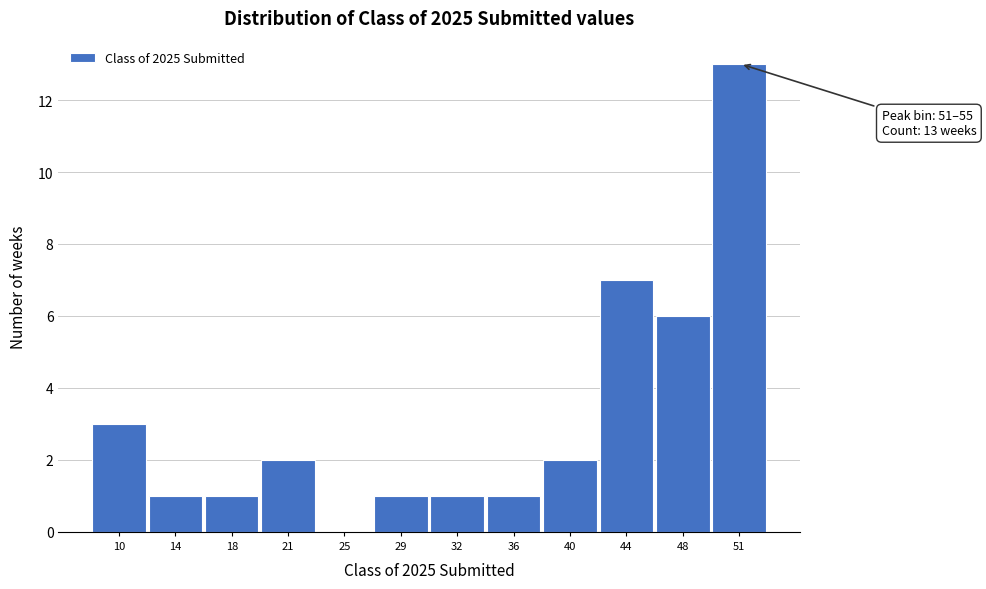

Reading left to right, transcribe all the data shown in this chart.

10=3	14=1	18=1	21=2	25=0	29=1	32=1	36=1	40=2	44=7	48=6	51=13